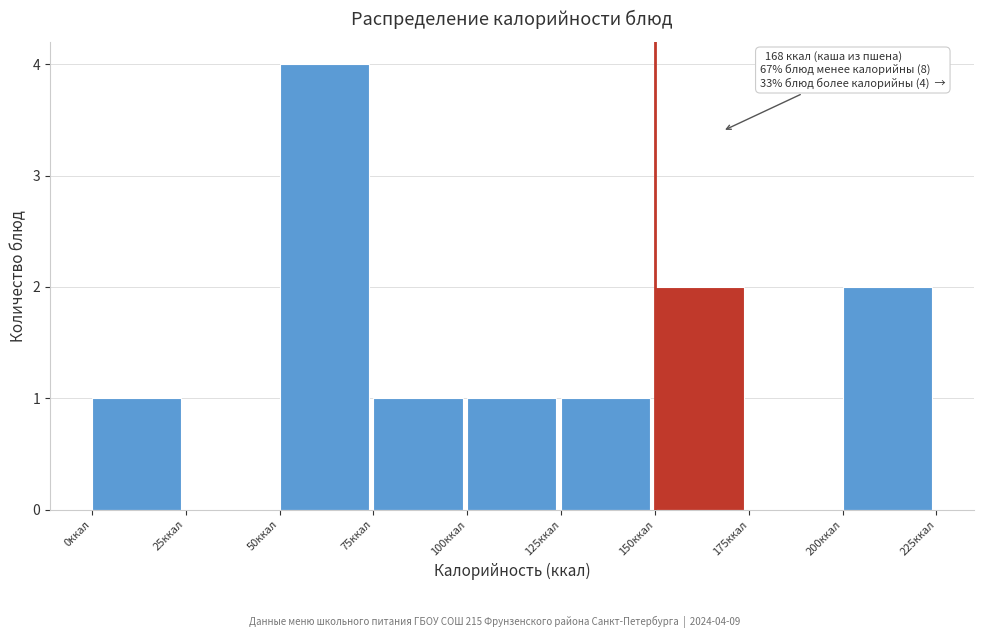

Over which range of the x-axis is the bar tallest?

50 to 75